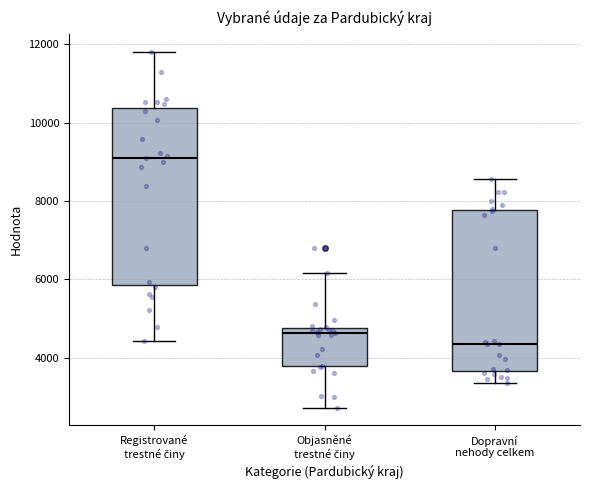

Where does the upper whisker of the box for Objasněné trestné činy end on the y-axis? The values are not printed on the chart, so give them approximately, as read against the axis.

6200